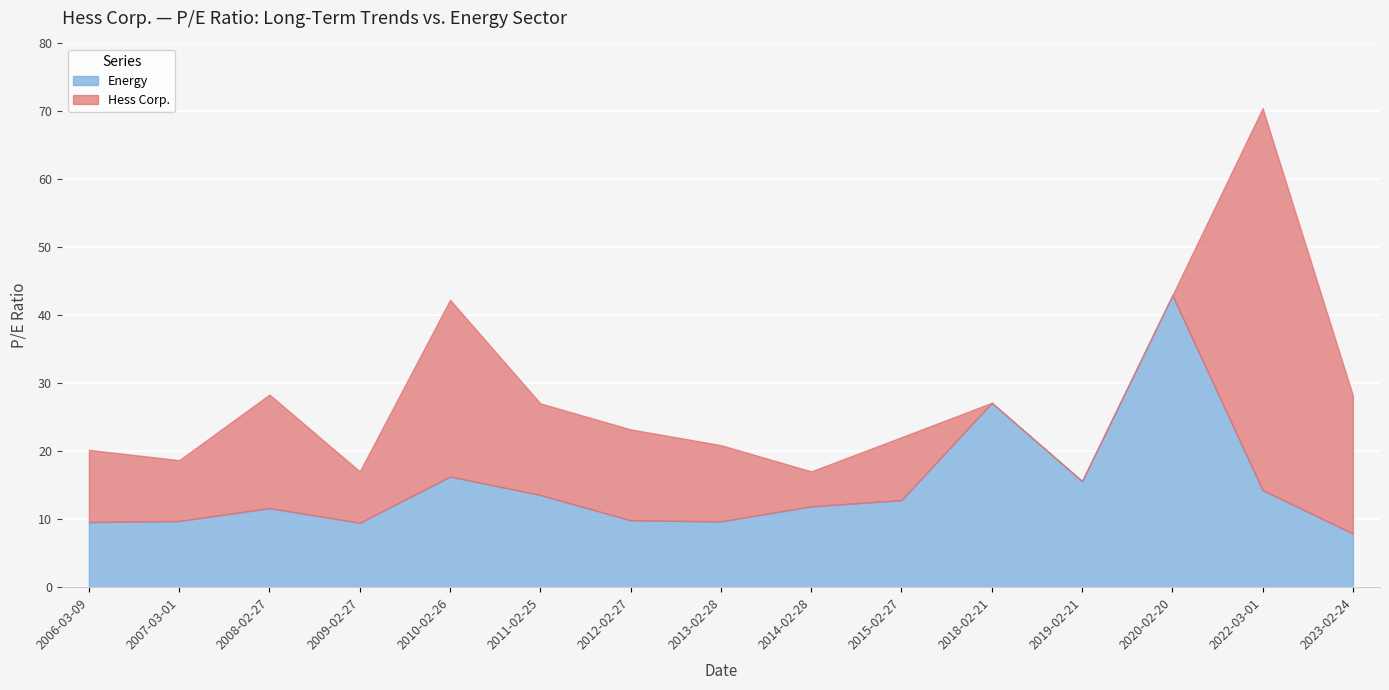

At which label does Energy reach its peak?

2020-02-20